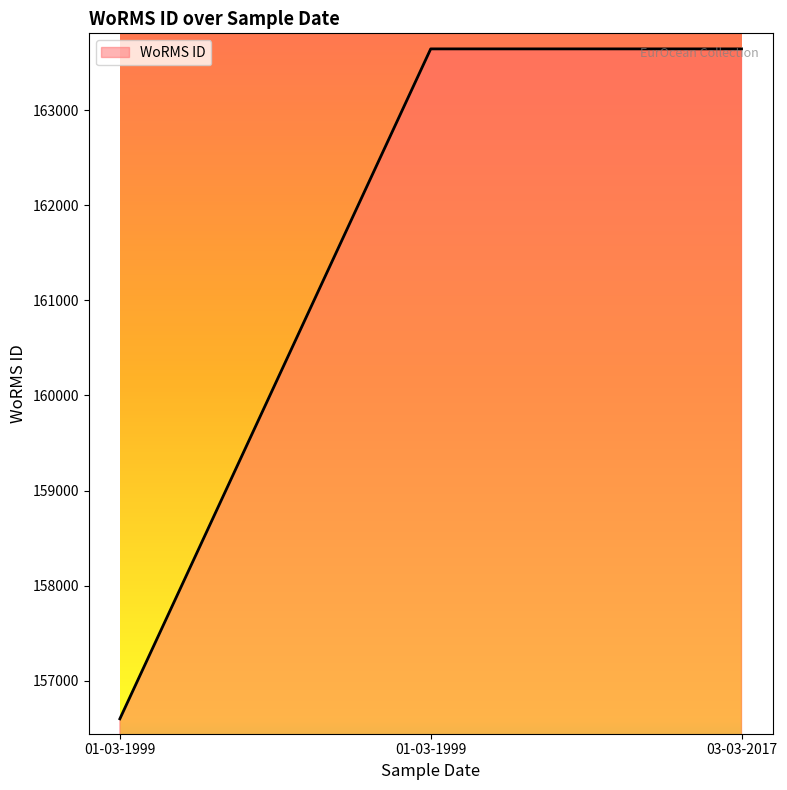

Count the number of data series in this chart.

1